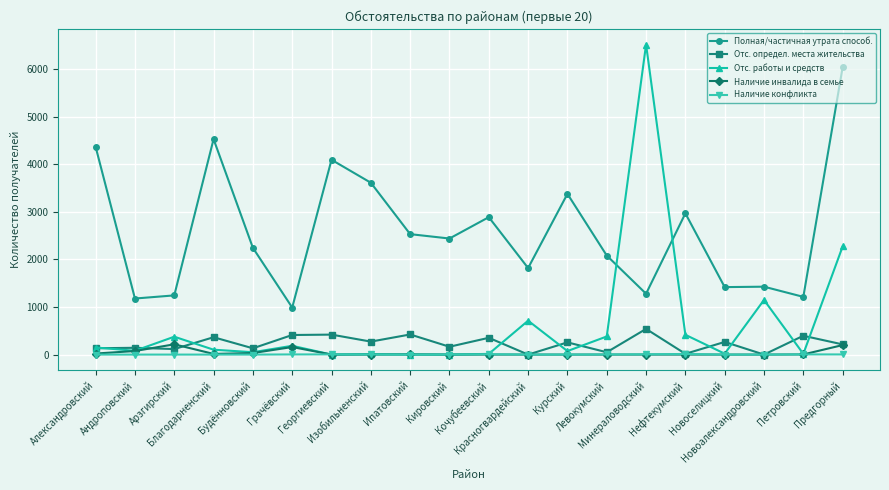

True or false: Полная/частичная утрата способ. and Отс. определ. места жительства cross at least once.

False